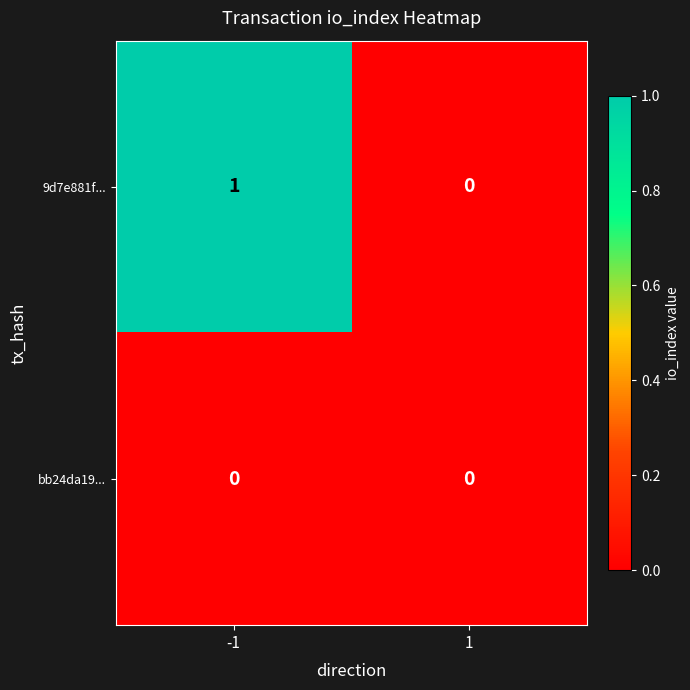

True or false: bb24da19... has a value of 0 at 1.

True